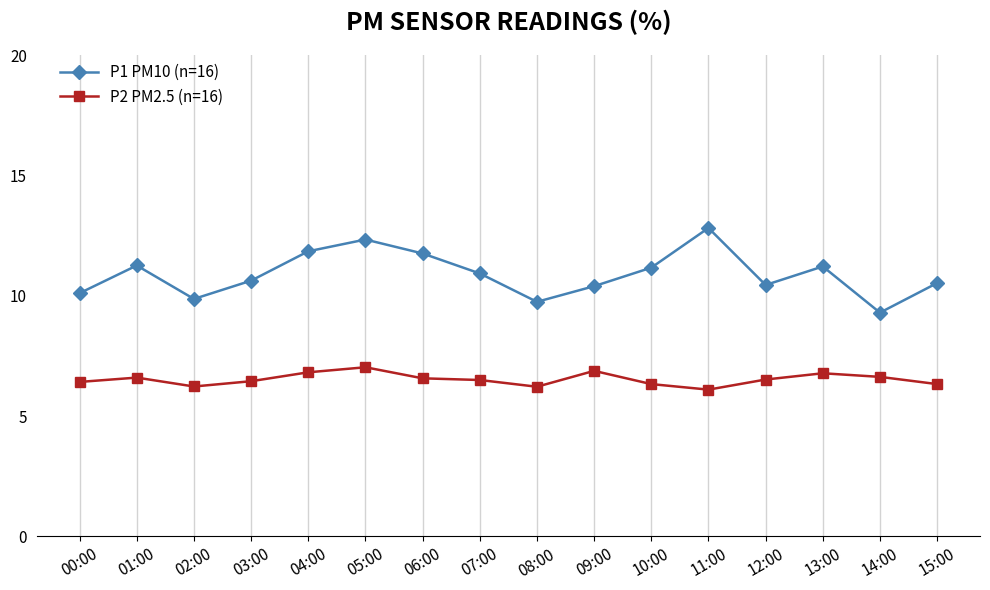

True or false: P2 PM2.5 (n=16) and P1 PM10 (n=16) intersect in this chart.

False